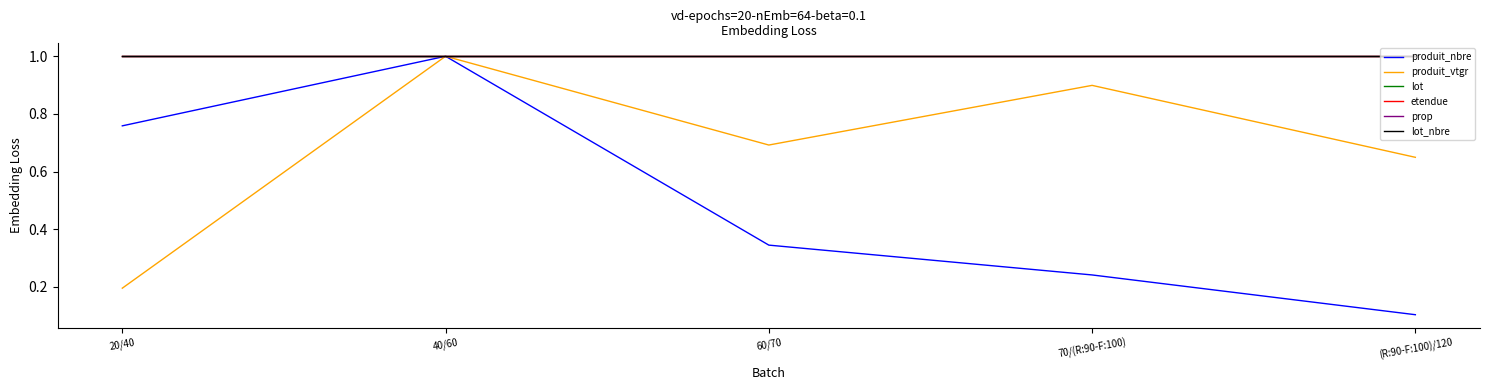

Reading left to right, what are all the values shown in this chart?

produit_nbre: 20/40=0.8	40/60=1.0	60/70=0.3	70/(R:90-F:100)=0.2	(R:90-F:100)/120=0.1
produit_vtgr: 20/40=0.2	40/60=1.0	60/70=0.7	70/(R:90-F:100)=0.9	(R:90-F:100)/120=0.6
lot: 20/40=1.0	40/60=1.0	60/70=1.0	70/(R:90-F:100)=1.0	(R:90-F:100)/120=1.0
etendue: 20/40=1.0	40/60=1.0	60/70=1.0	70/(R:90-F:100)=1.0	(R:90-F:100)/120=1.0
prop: 20/40=1.0	40/60=1.0	60/70=1.0	70/(R:90-F:100)=1.0	(R:90-F:100)/120=1.0
lot_nbre: 20/40=1.0	40/60=1.0	60/70=1.0	70/(R:90-F:100)=1.0	(R:90-F:100)/120=1.0